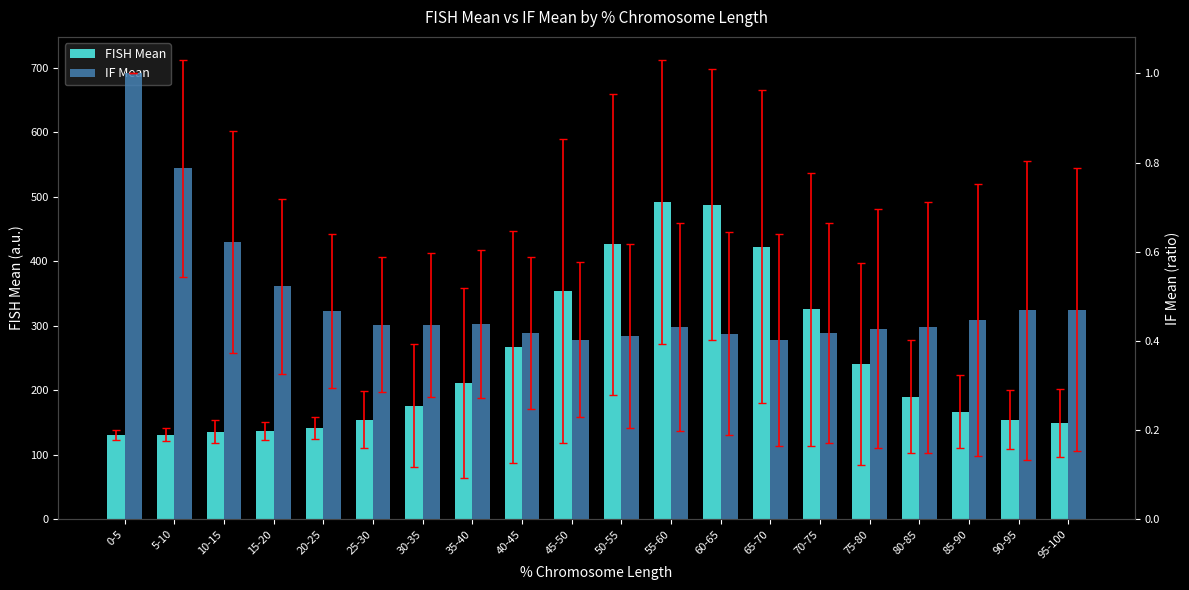

Which category has the lowest value across all series?

65-70